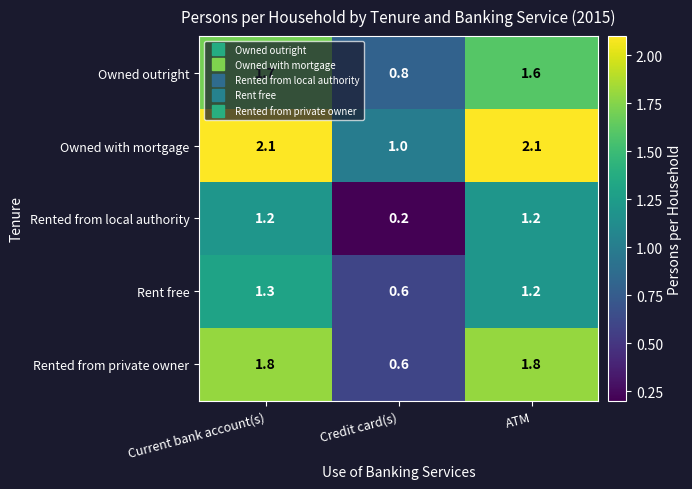

At which category does the chart reach its minimum across all series?

Credit card(s)